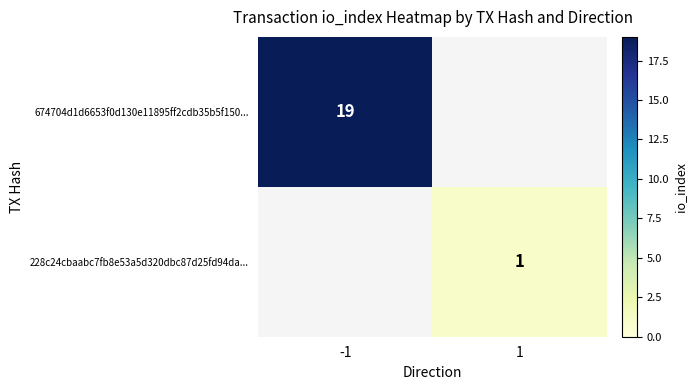

Is the value of 228c24cbaabc7fb8e53a5d320dbc87d25fd94da... at 1 greater than the value of 674704d1d6653f0d130e11895ff2cdb35b5f150... at -1?

No